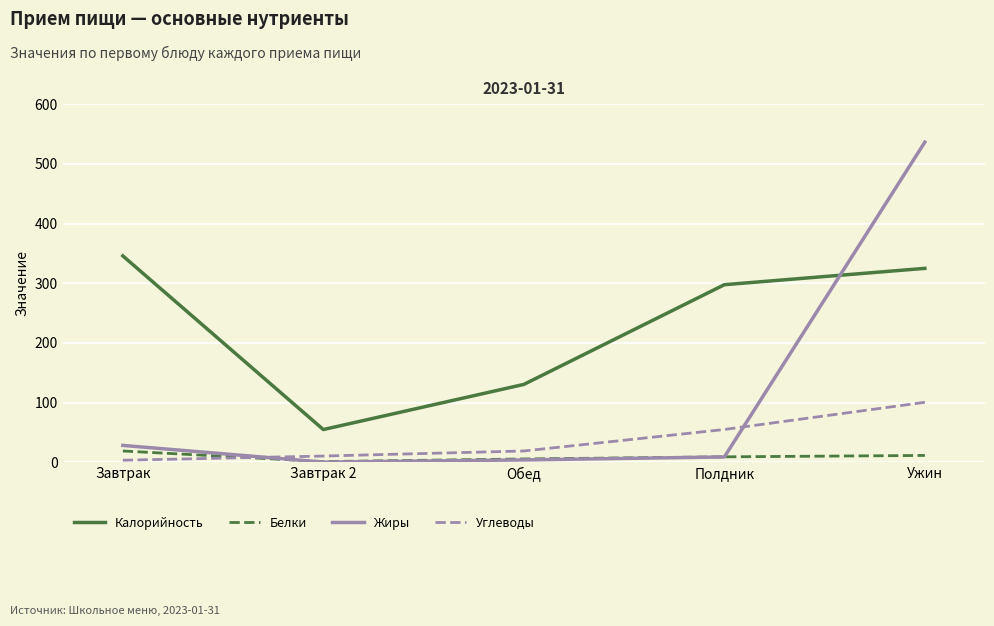

Rank the series by their maximum value, from highest to lowest.

Жиры, Калорийность, Углеводы, Белки